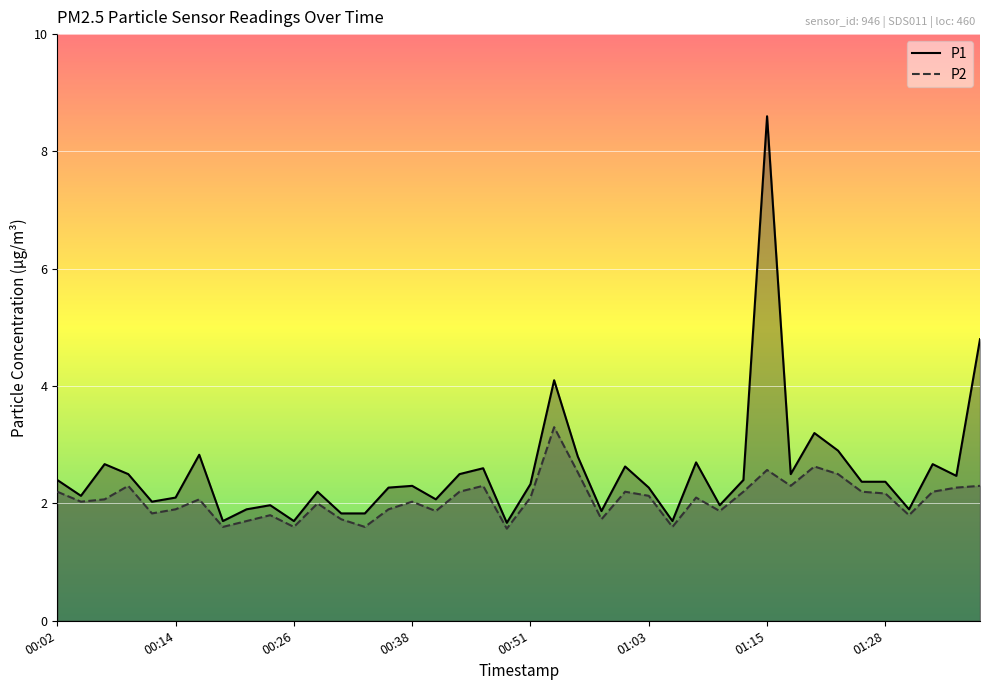

What is the sum of the P2 values at 16 and 36?

3.7